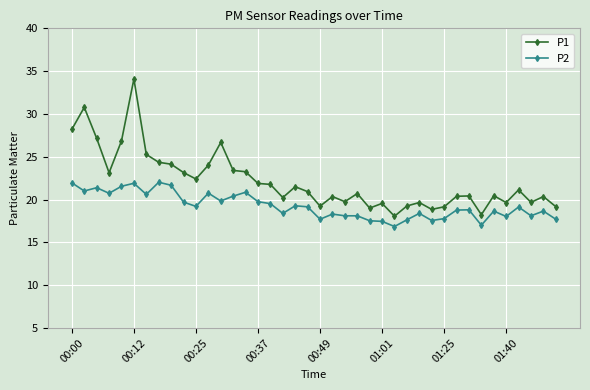

Which series has the largest total across all categories?

P1